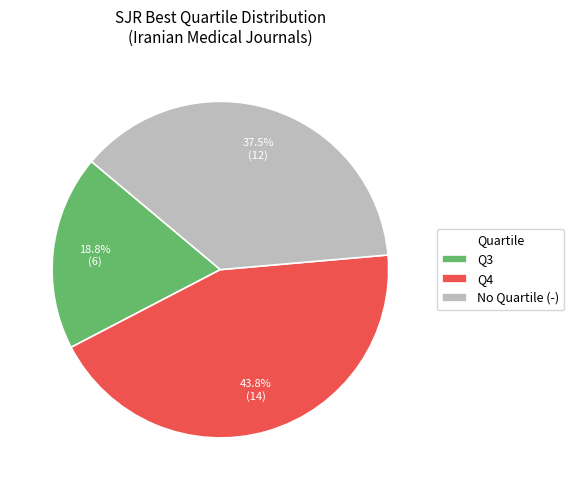

To the nearest percent, what portion does Q3 represent?

19%